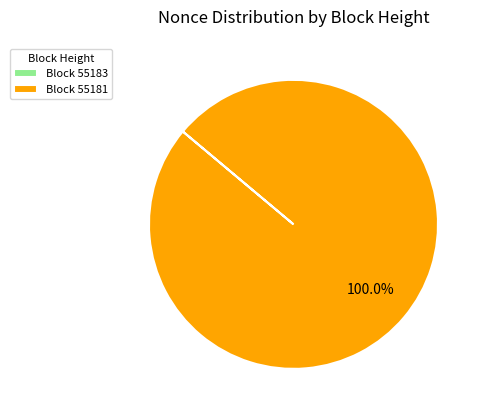

What is the largest slice in the pie chart?

Block 55181